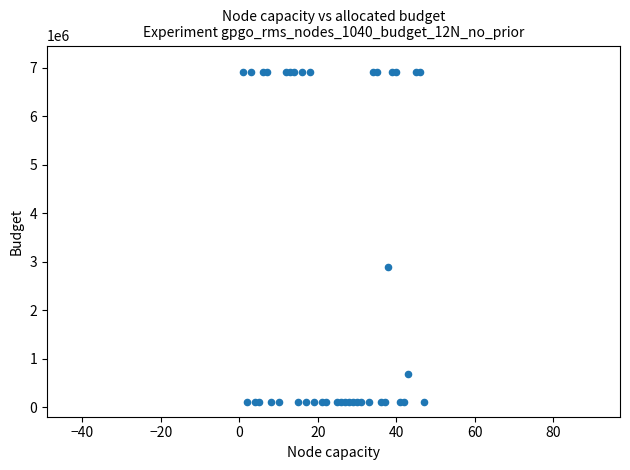

What Y value in the scatter plot is closest to 3509530?

2881836